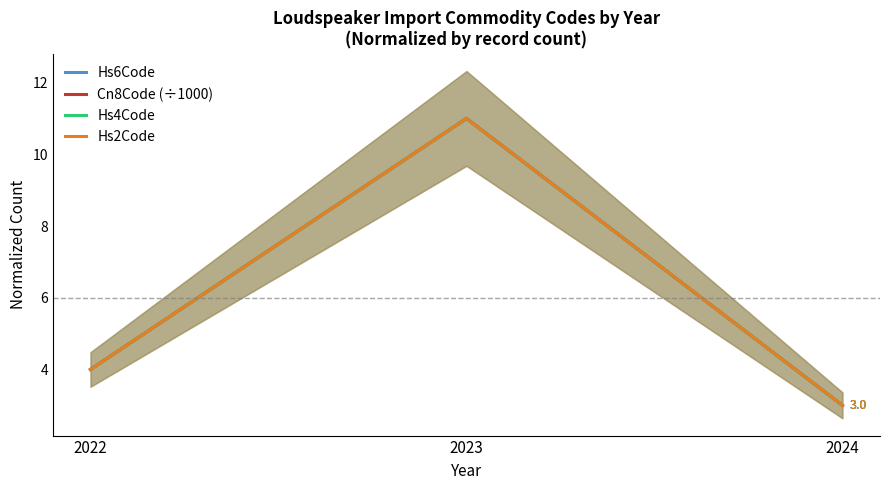

What value does the Hs4Code series have at 2023?

11.0